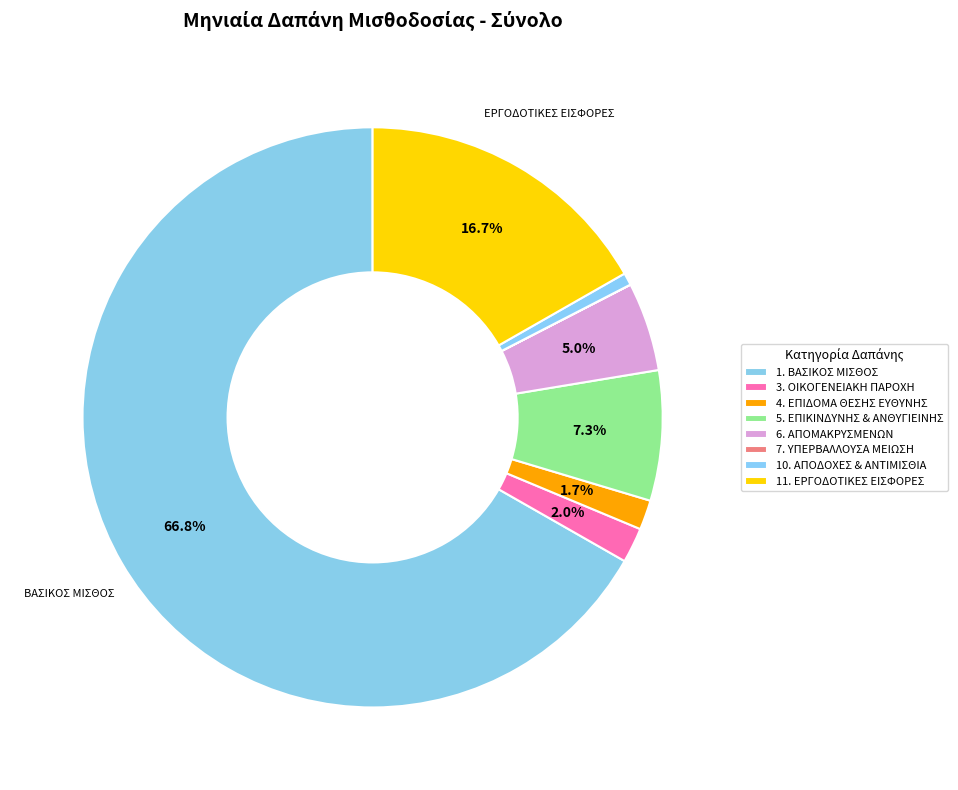

To the nearest percent, what is the difference between the largest and smallest slice percentages?

67%